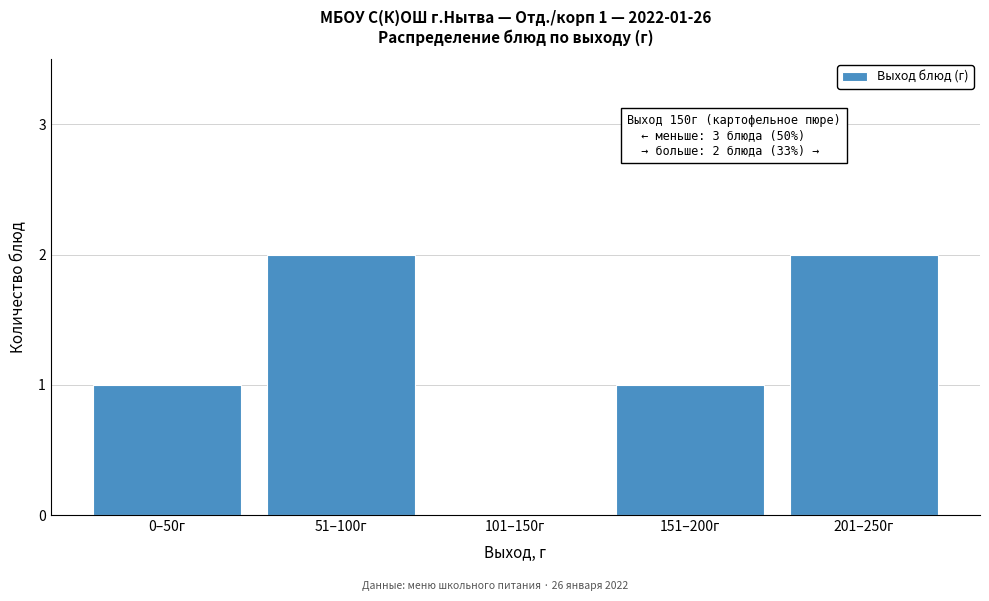

Reading right to left, extract all data points from this chart.

201–250г=2	151–200г=1	101–150г=0	51–100г=2	0–50г=1